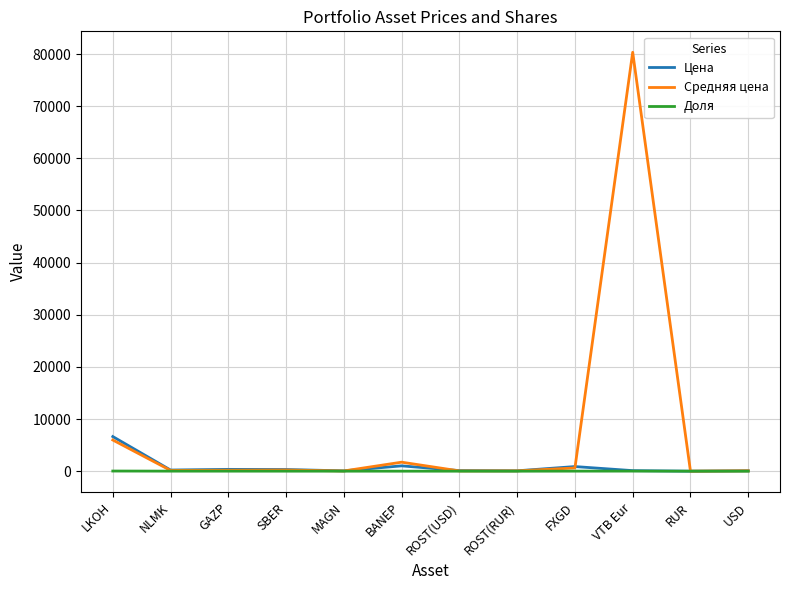

Is it true that Средняя цена equals 36127.1 at VTB Eur?

False